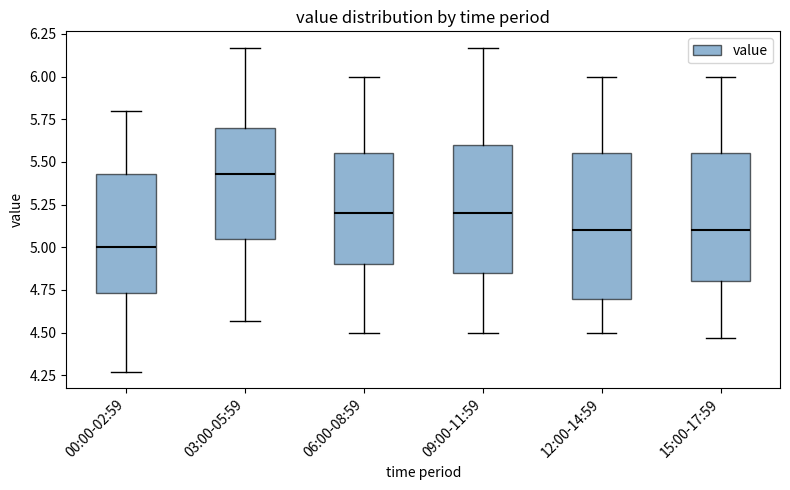

Where is the lower edge of the box for 12:00-14:59 on the y-axis? The values are not printed on the chart, so give them approximately, as read against the axis.

4.70